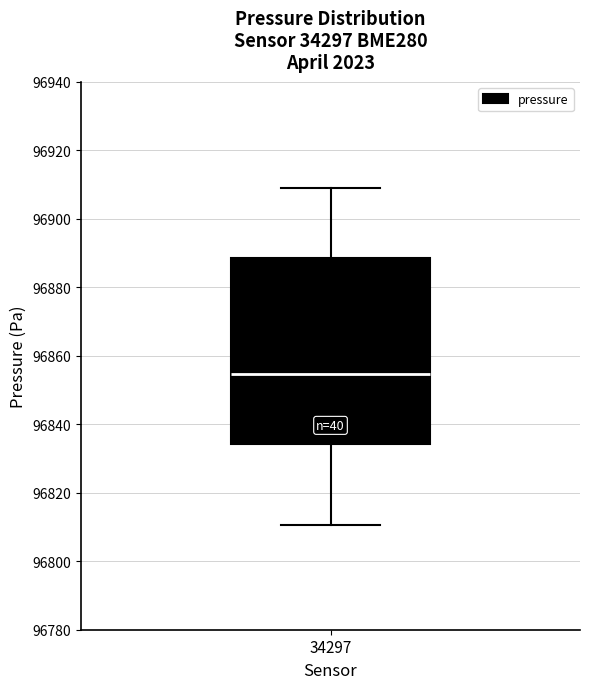

Read this box plot against the y-axis: the position of the median line, the range covered by the box, and the ends of both whiskers. The values are not printed on the chart, so give them approximately, as read against the axis.

median 96854, box 96834 to 96888, whiskers 96810 to 96908